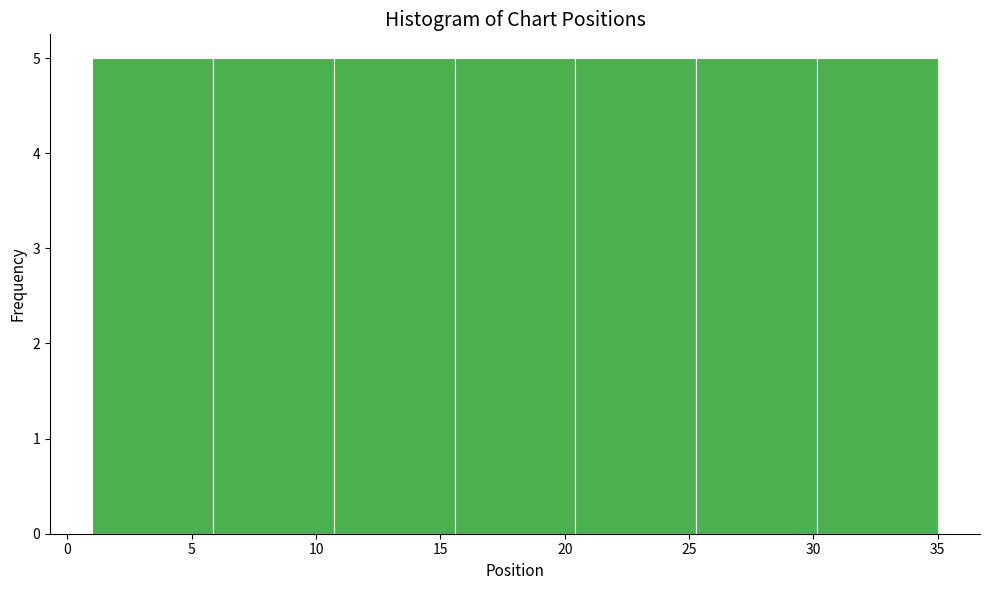

Reading left to right, transcribe this chart: for each bar, give the range it covers on the x-axis and its height. Neither the bar edges nor the heights are printed on the chart, so give them approximately, as read against the axes.

1.0 to 6.0: 5
6.0 to 10.5: 5
10.5 to 15.5: 5
15.5 to 20.5: 5
20.5 to 25.5: 5
25.5 to 30.0: 5
30.0 to 35.0: 5